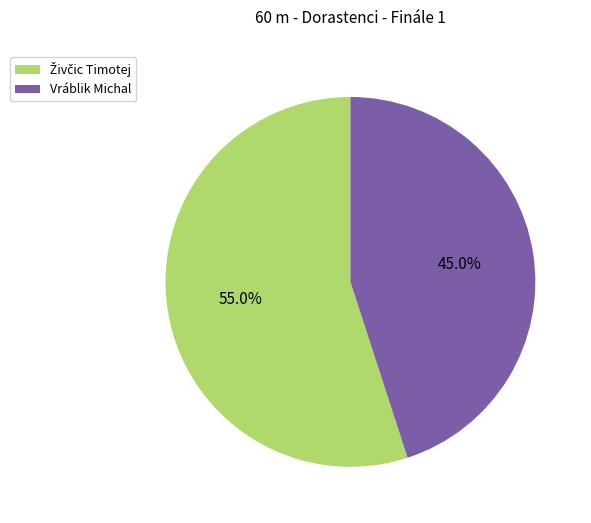

Which category has the smallest portion of the pie?

Vráblik Michal